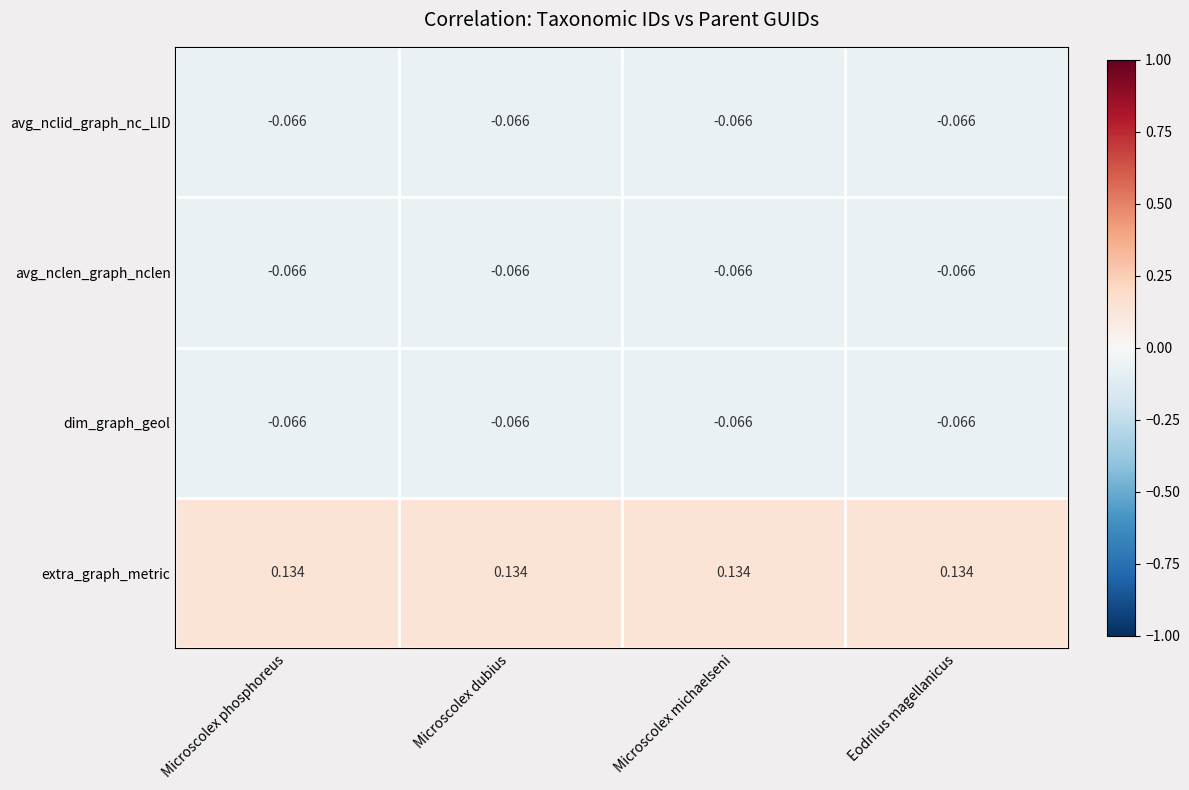

Count the number of categories in the chart.

4